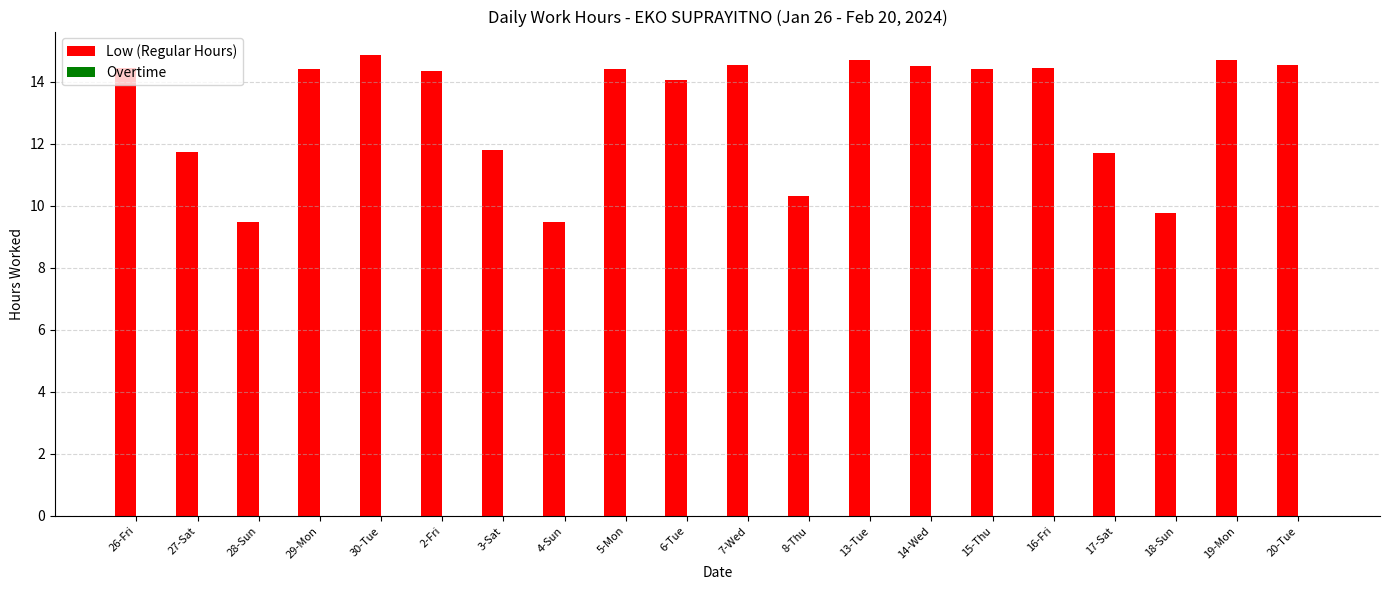

Does the chart contain stacked bars?

No